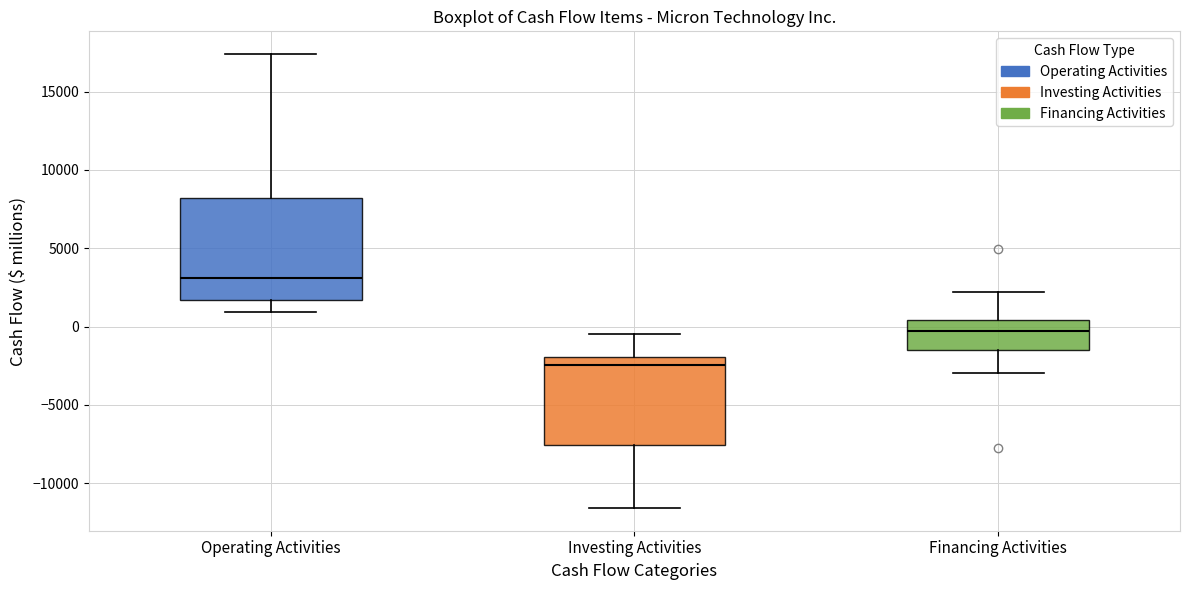

Which box's median line is the lowest?

Investing Activities